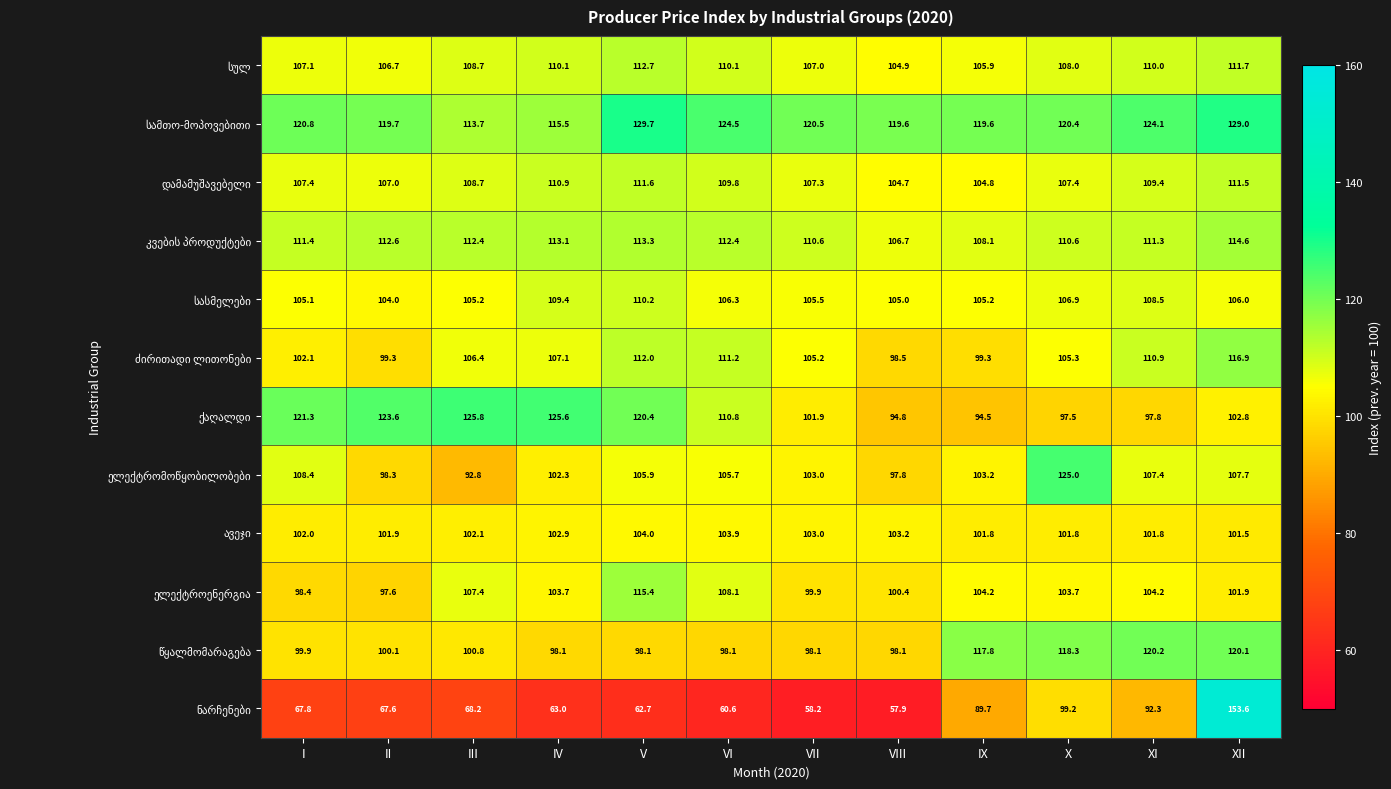

What is the spread (max minus min) of values at IX?

29.9